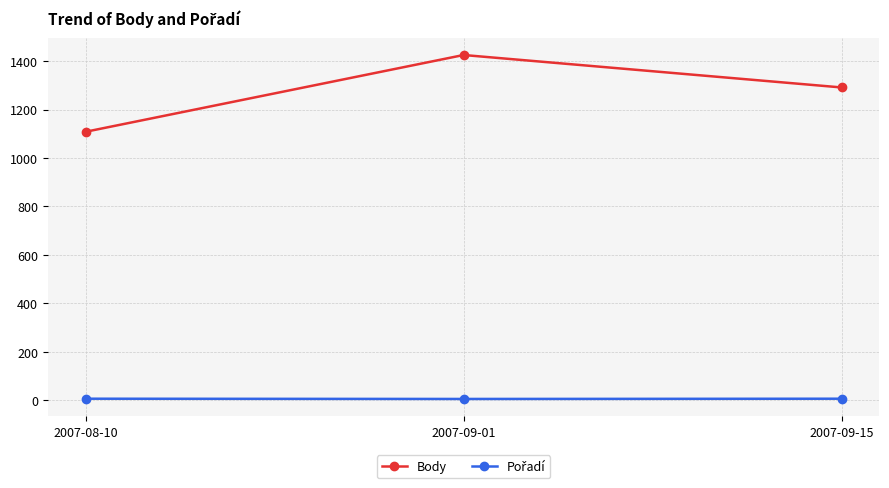

What is the average value of the Body series?

1275